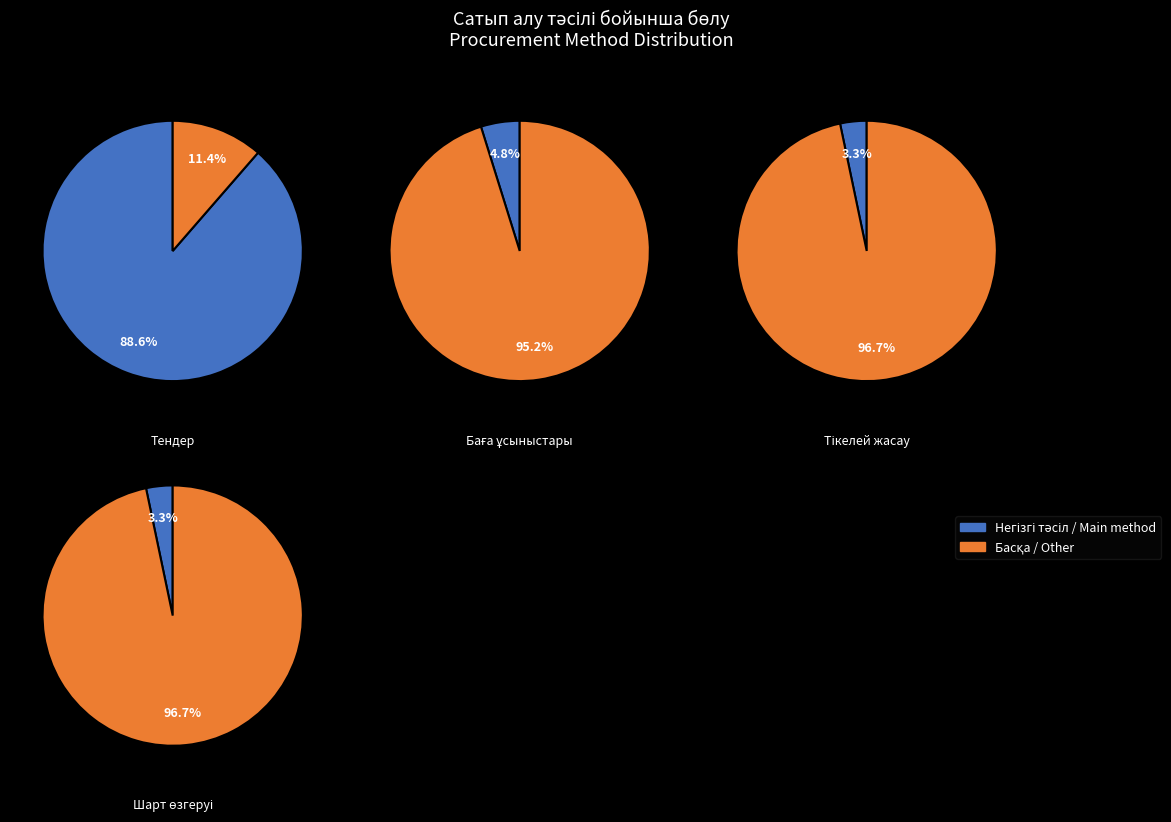

Rank the categories by value from highest to lowest.

Тендер, Баға ұсыныстарын сұрату, Шартты тікелей жасау, Шарттың өзгеруі